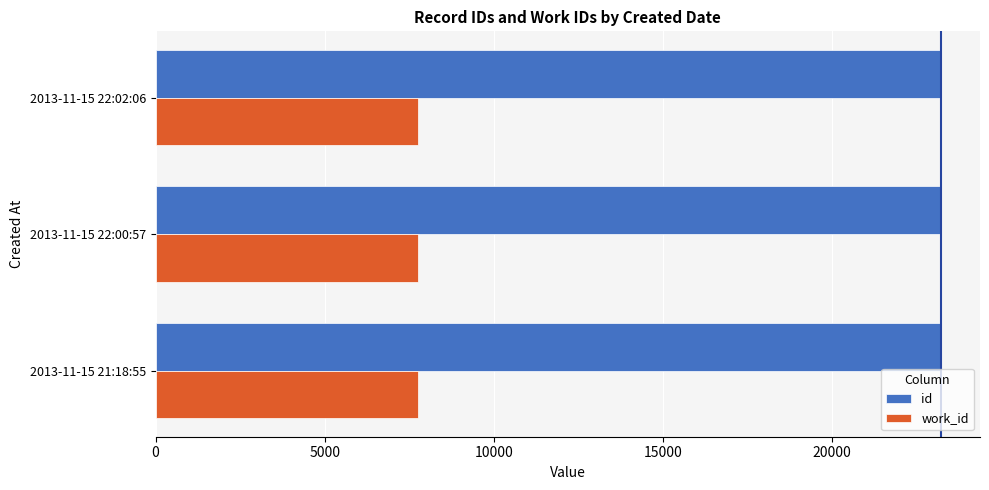

What is the minimum value for work_id?

7776